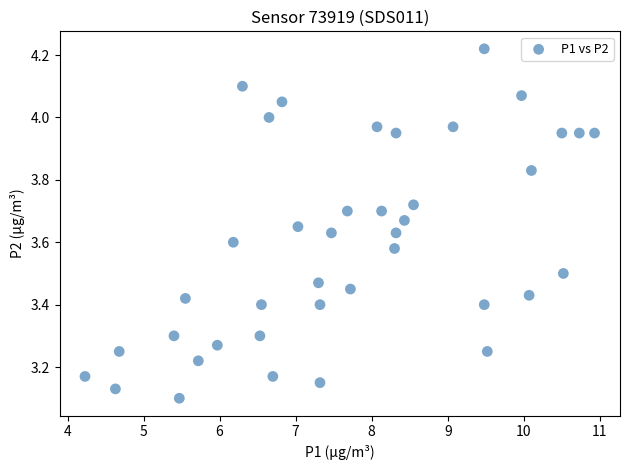

What is the range of X values (max minus min)?

6.7